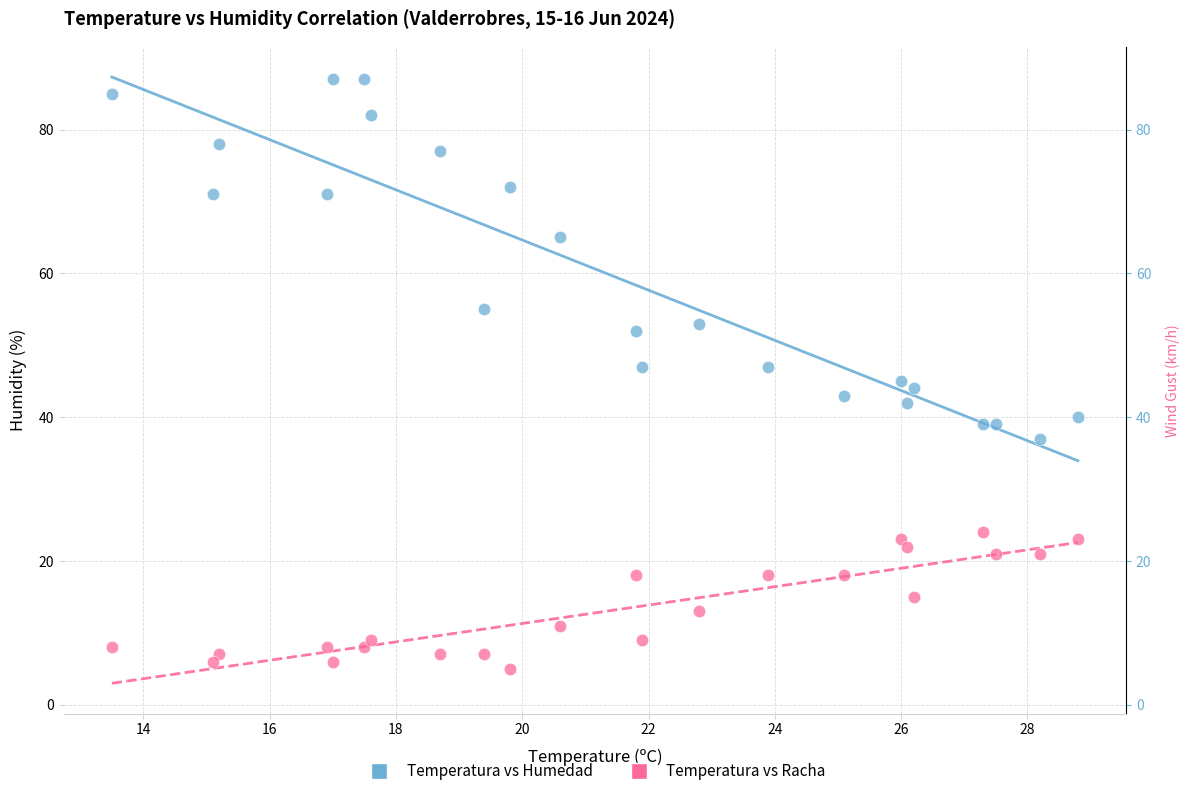

Which series reaches the minimum Y coordinate?

Temperatura vs Racha